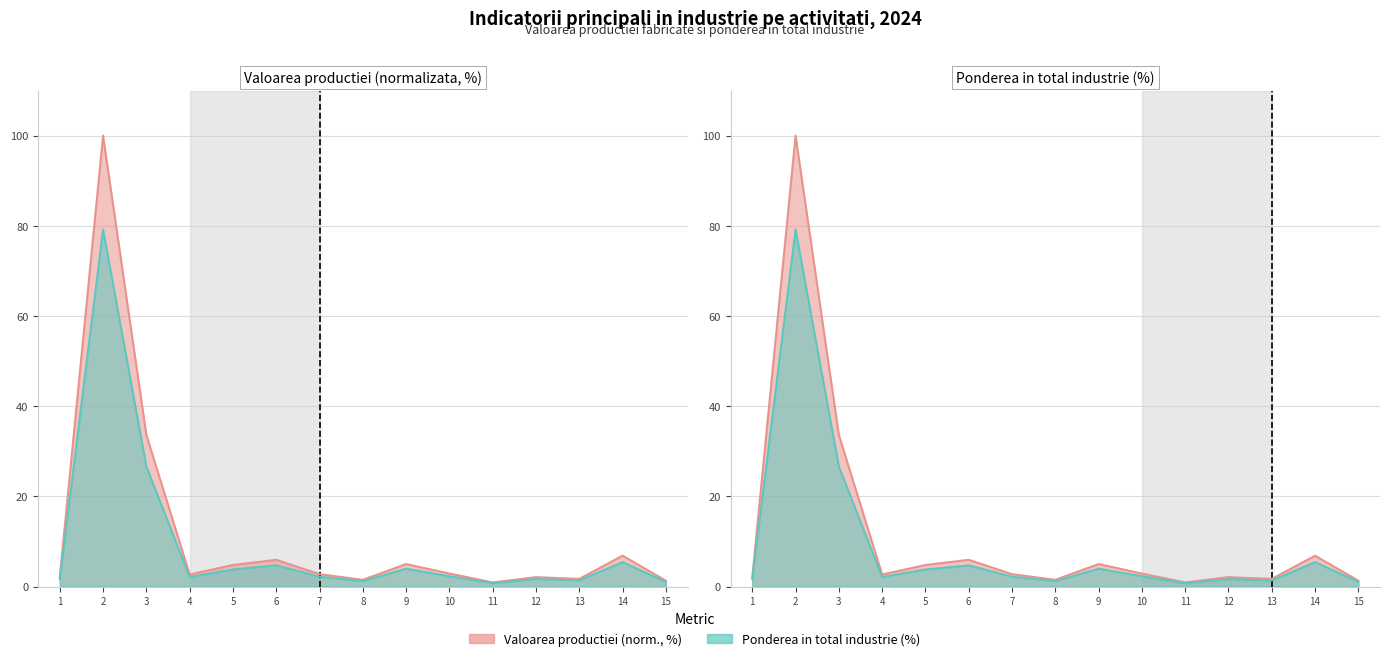

The value of Valoarea productiei (mii lei) at 7 is 3.7. True or false?

False